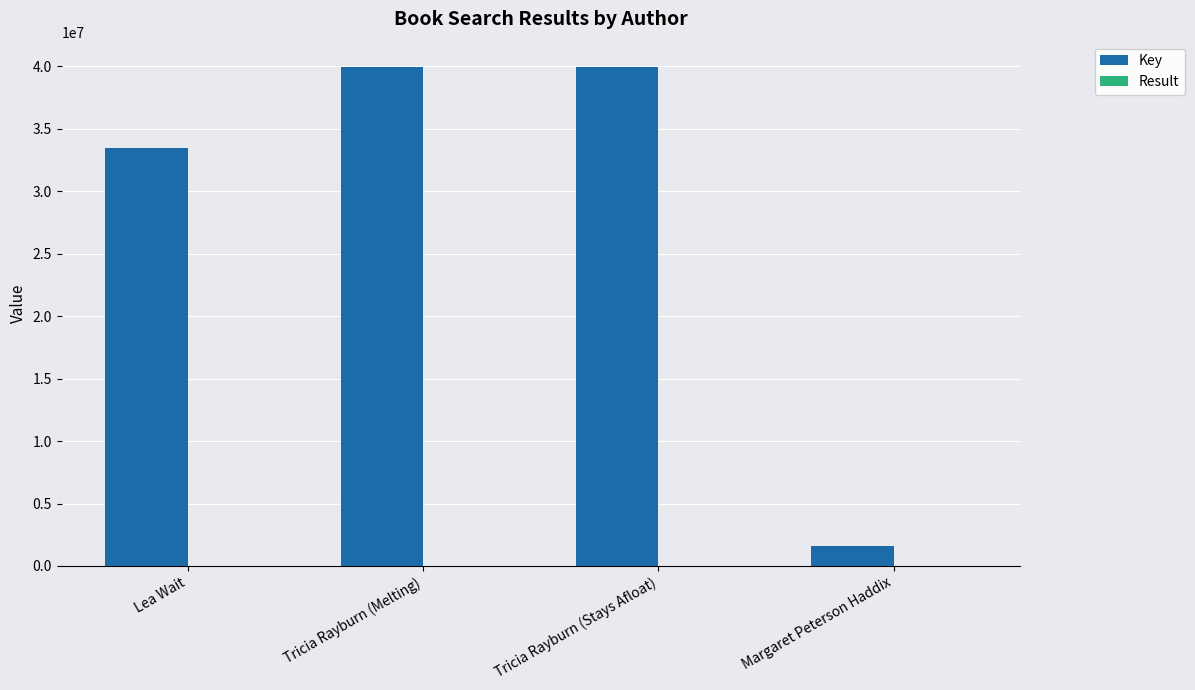

Read the Key value at Lea Wait, to the nearest 100.

33484800